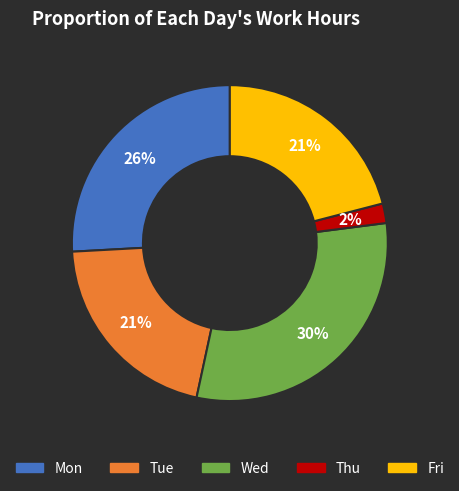

Which slice is the smallest?

Thu